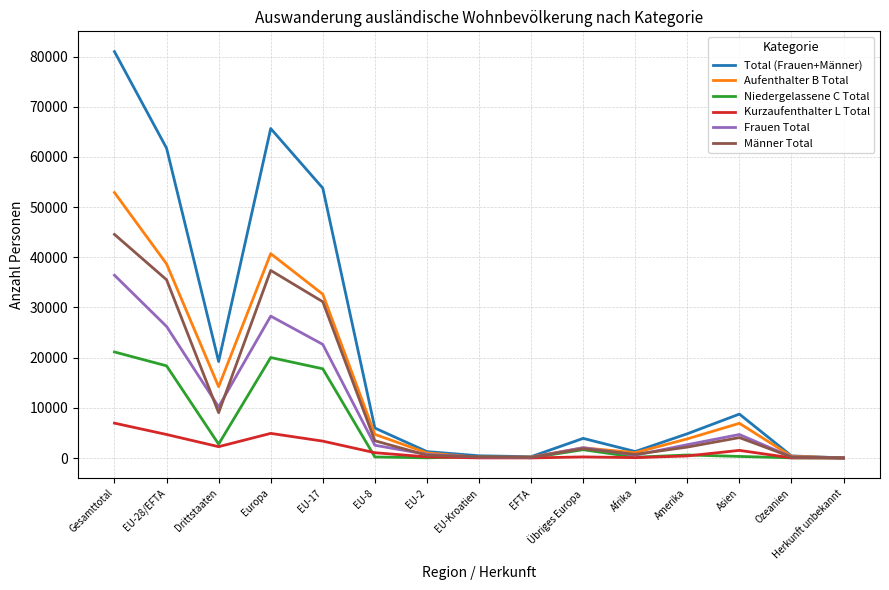

What is the total value across all series at Amerika?

14499